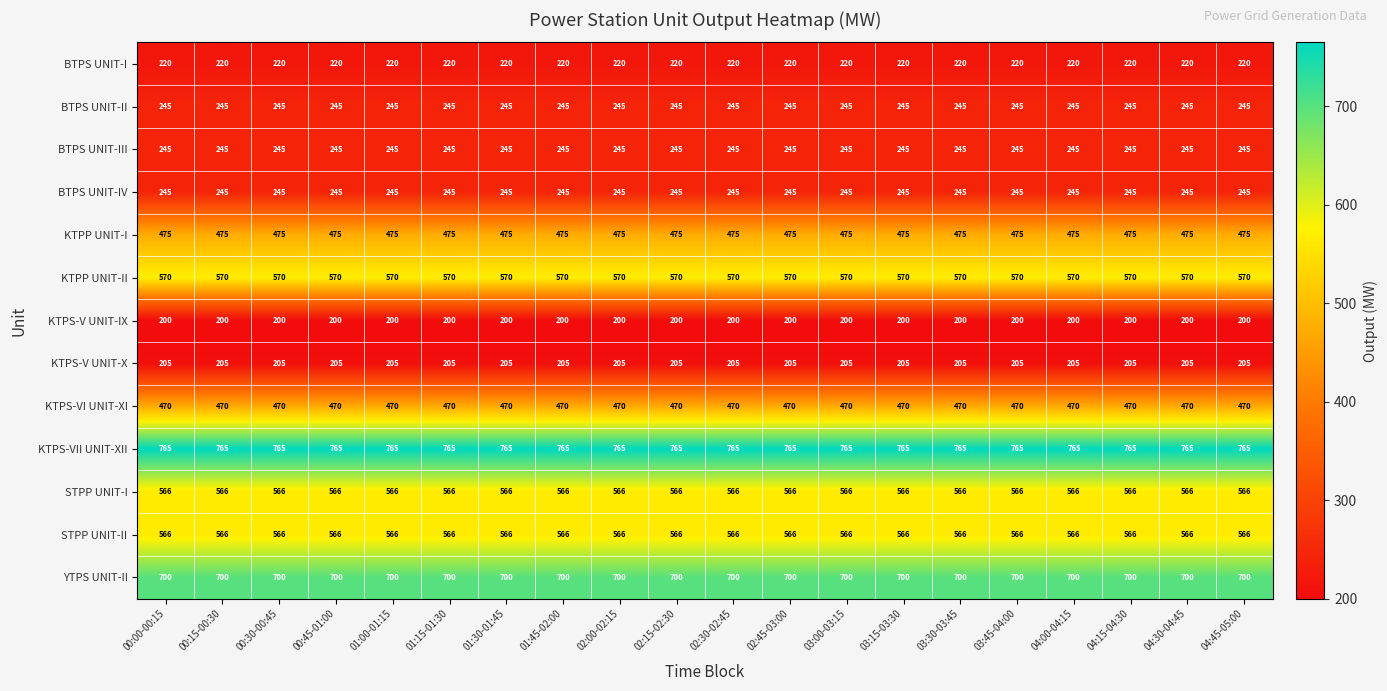

Is it true that BTPS UNIT-I equals 220 at 04:15-04:30?

True